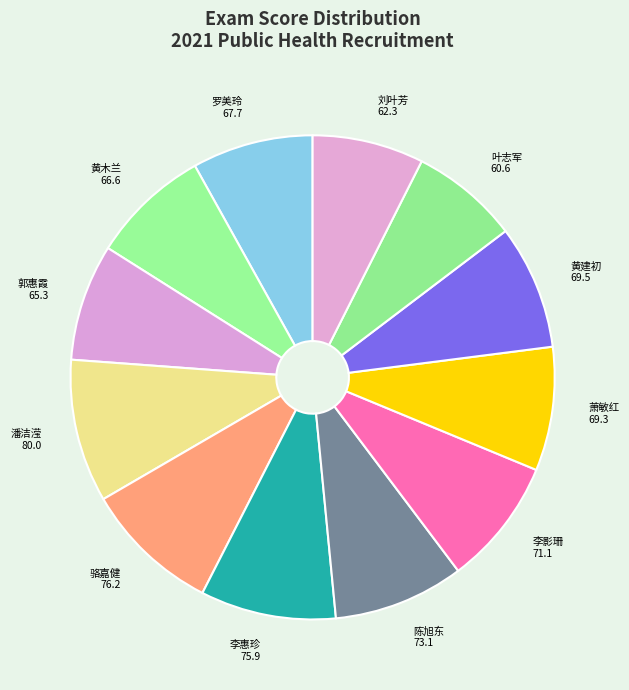

What is the ratio of the value at 刘叶芳 to the value at 陈旭东?

0.9